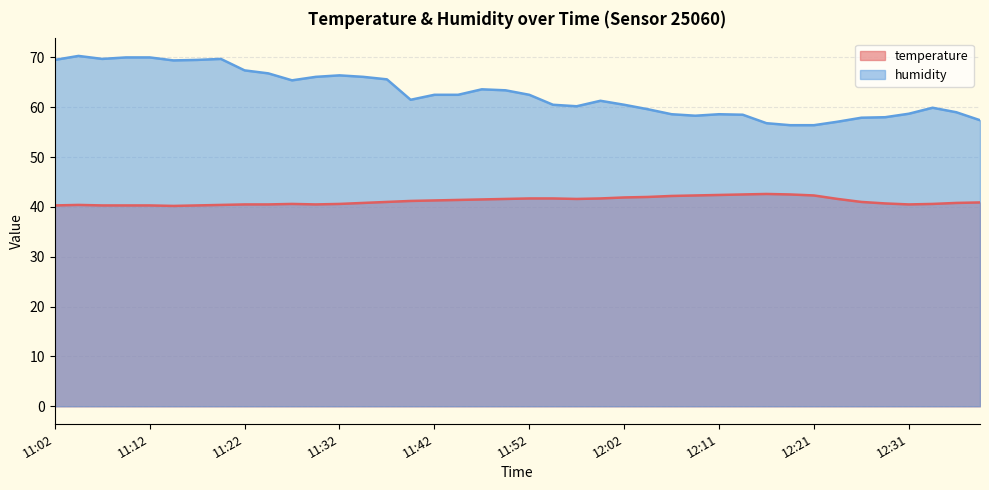

The humidity series shows 26.3 at 11:49. True or false?

False